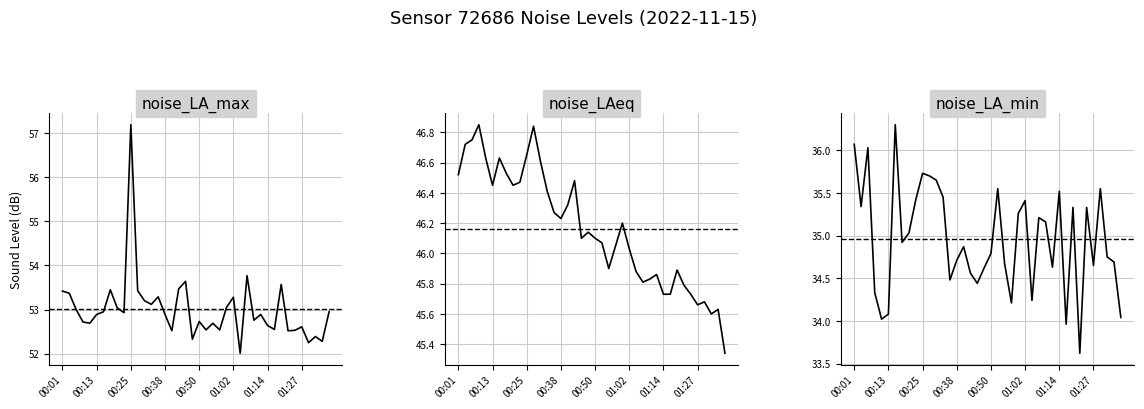

Is the value of noise_LA_min at 00:38 greater than the value of noise_LAeq at 01:34?

No